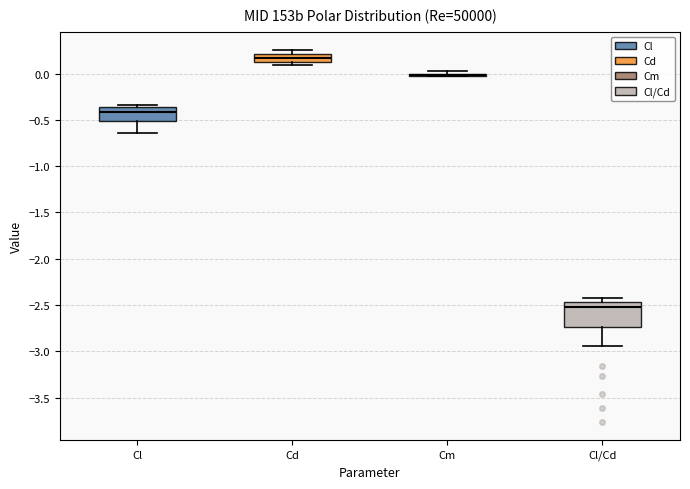

Reading left to right, read every box against the y-axis: the position of its median line, the range the box covers, and the ends of its whiskers. The values are not printed on the chart, so give them approximately, as read against the axis.

Cl: median -0.40, box -0.50 to -0.35, whiskers -0.65 to -0.35 (just above the box's upper edge)
Cd: median 0.15 (inside the box), box 0.15 to 0.20, whiskers 0.10 to 0.25
Cm: box collapsed to a line at 0.00, whiskers -0.05 to 0.00
Cl/Cd: median -2.50, box -2.75 to -2.45, whiskers -2.95 to -2.40